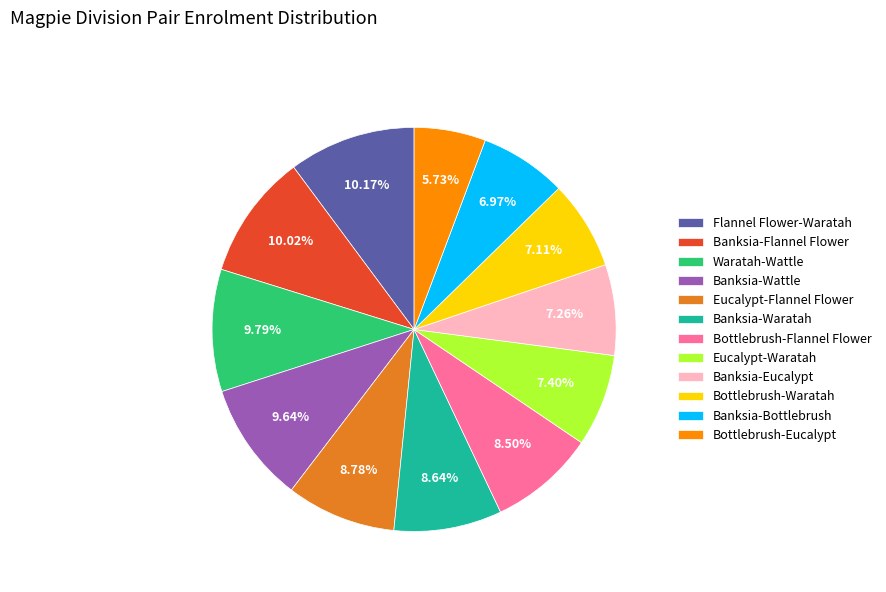

How many segments does this pie chart have?

12